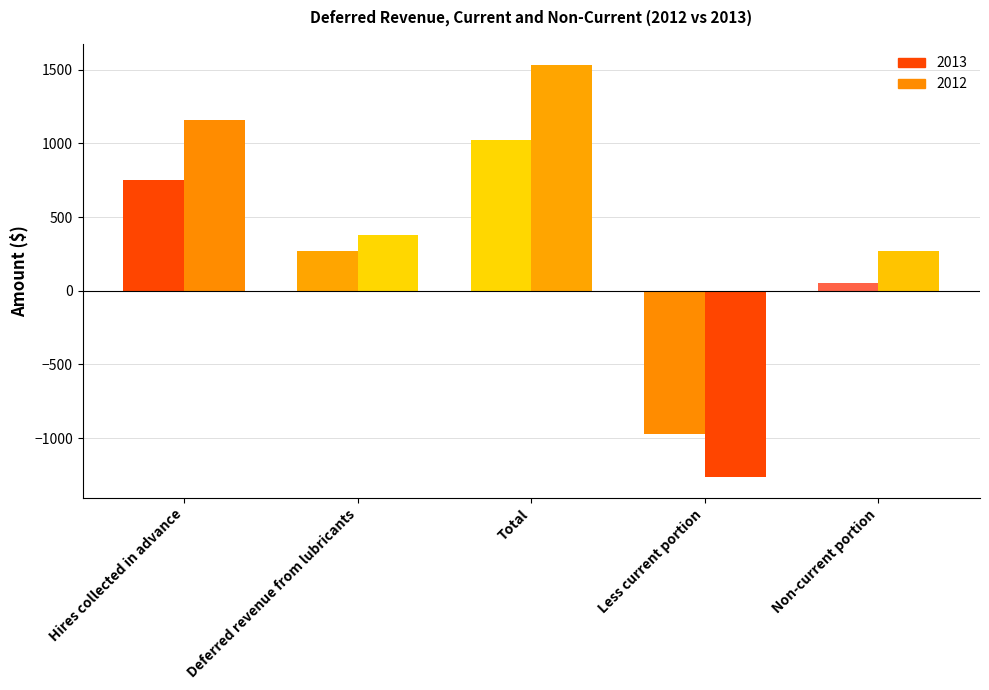

Which series has the widest spread of values?

2012